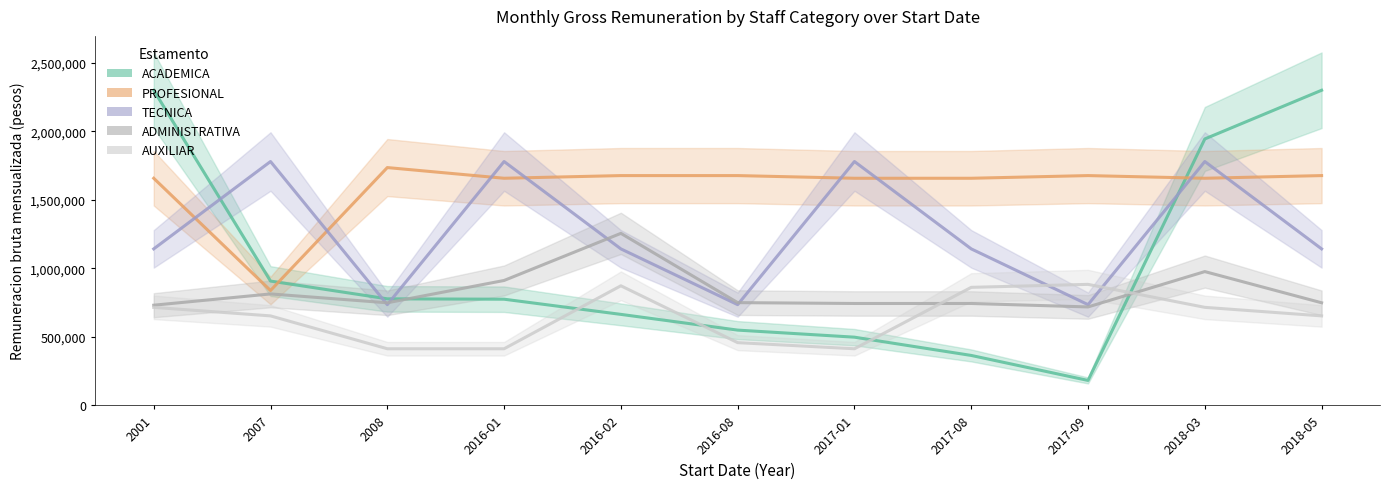

Does the chart have visible grid lines?

No